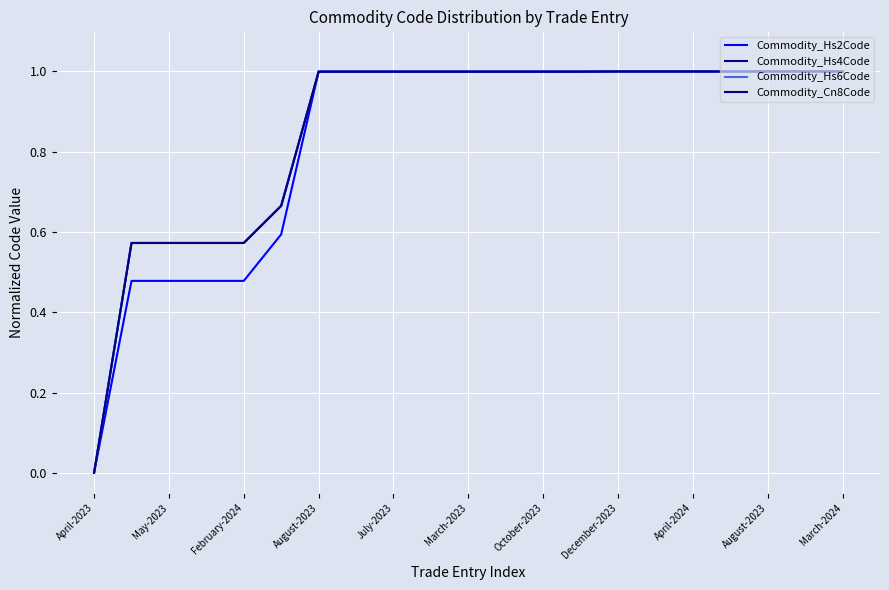

Is this an area chart (filled region under the line)?

No